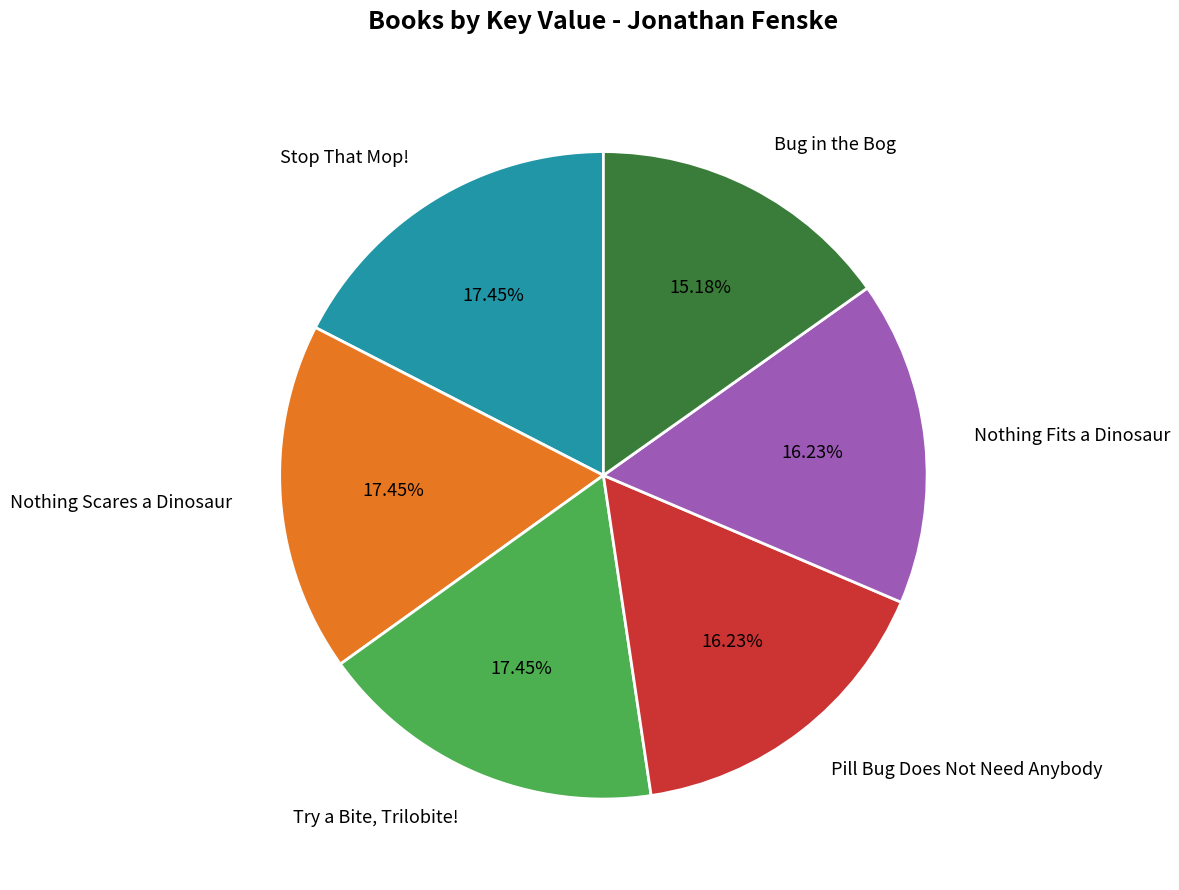

To the nearest percent, what is the difference between the largest and smallest slice percentages?

2%